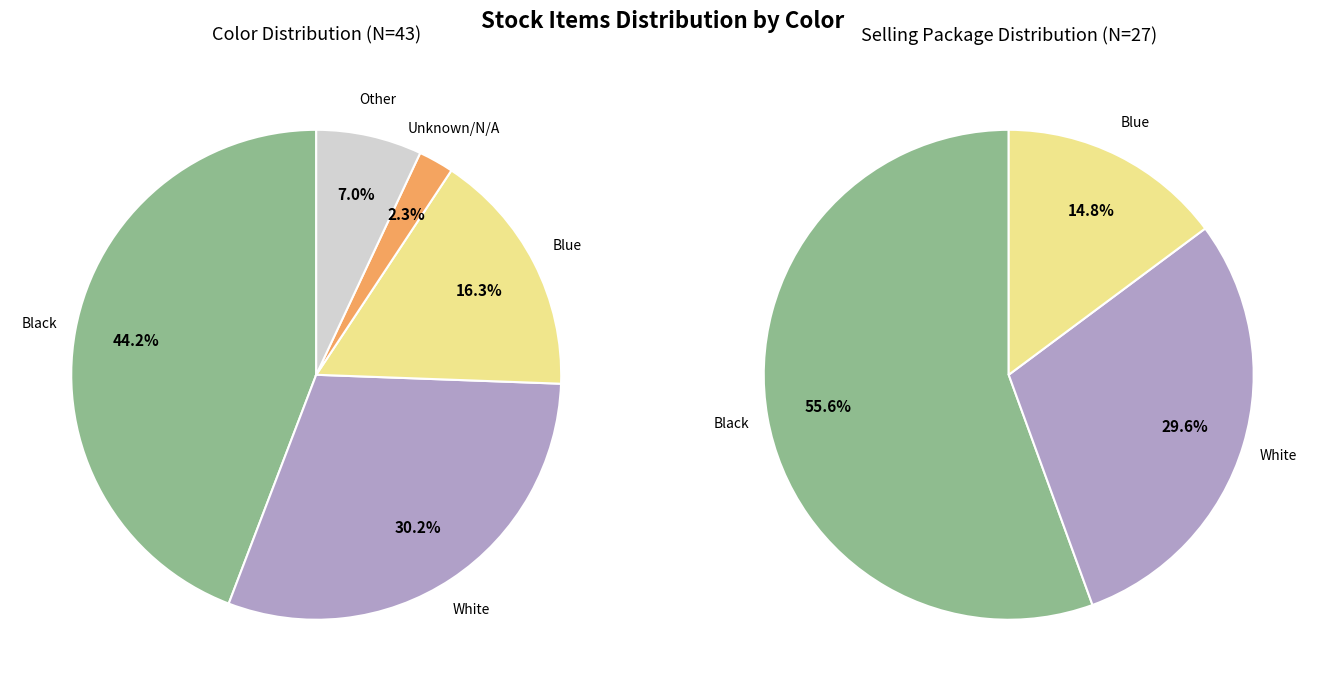

Which has a higher value, White or Black?

Black